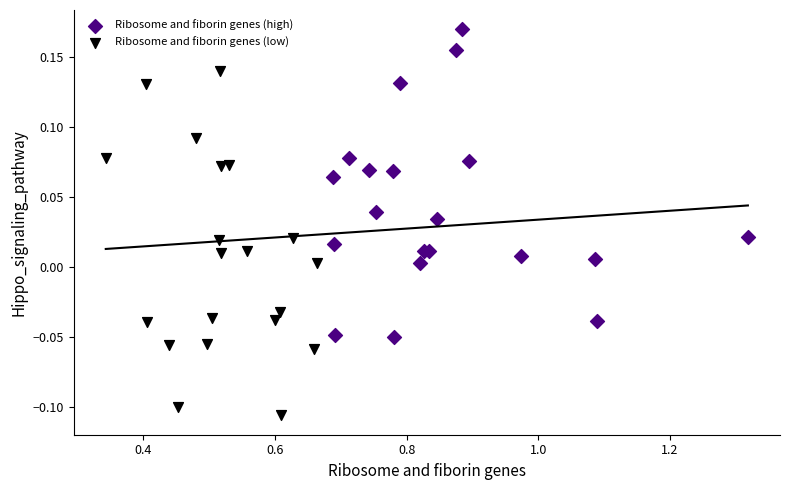

Which series contains the lowest Y value?

Ribosome and fiborin genes (low)